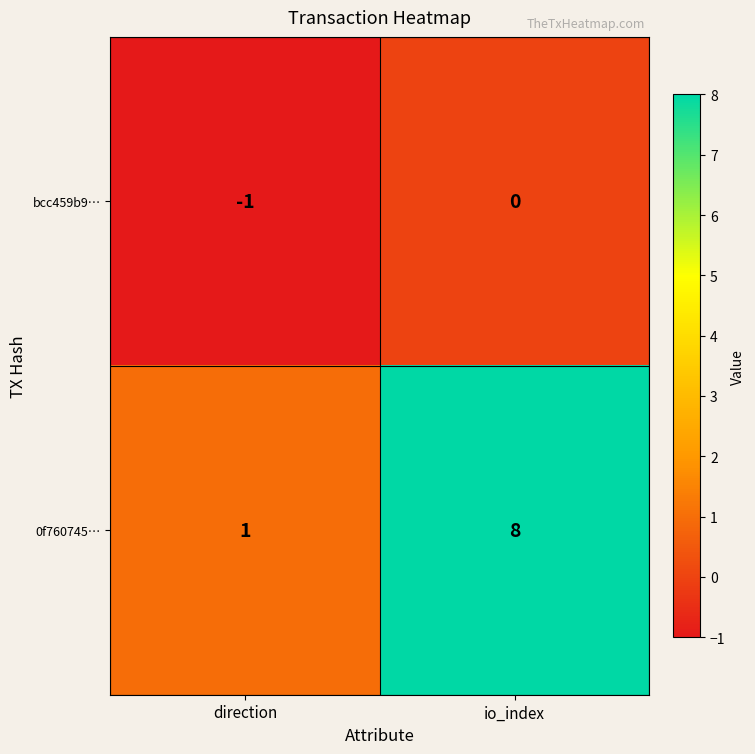

Which series has the largest total across all categories?

0f760745…